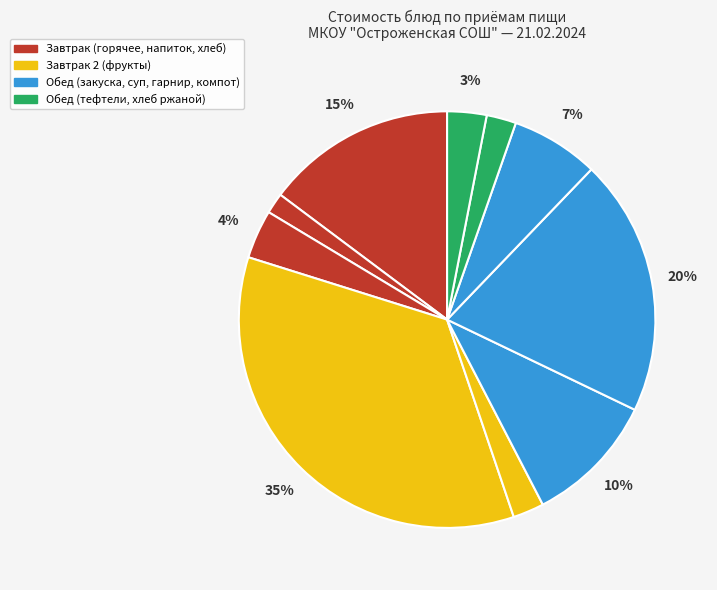

To the nearest percent, what is the difference between the largest and smallest slice percentages?

33%